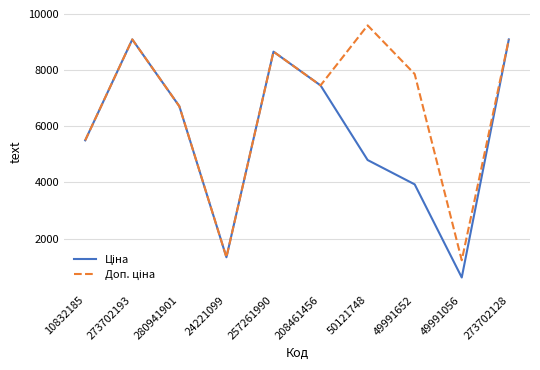

What is the greatest value displayed?

9592.9